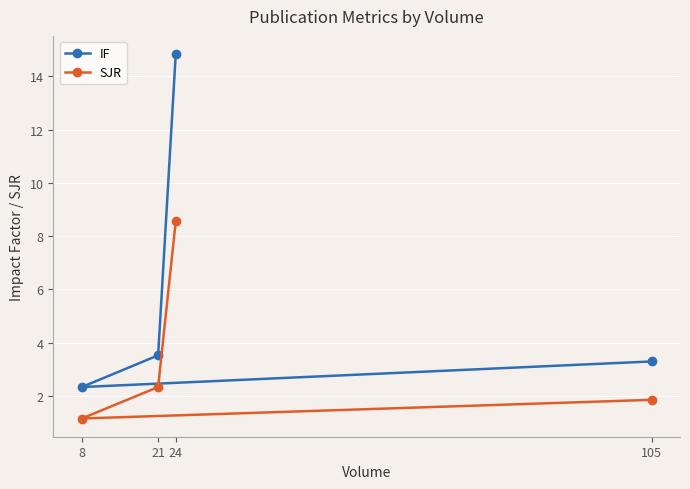

At 8, list the series in order from largest to smallest.

IF, SJR